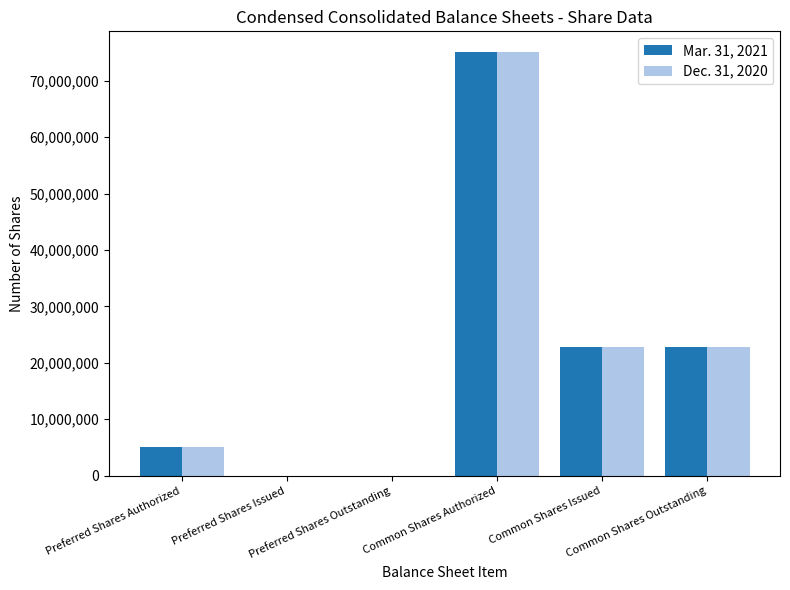

What is the maximum value shown in the chart?

75000000